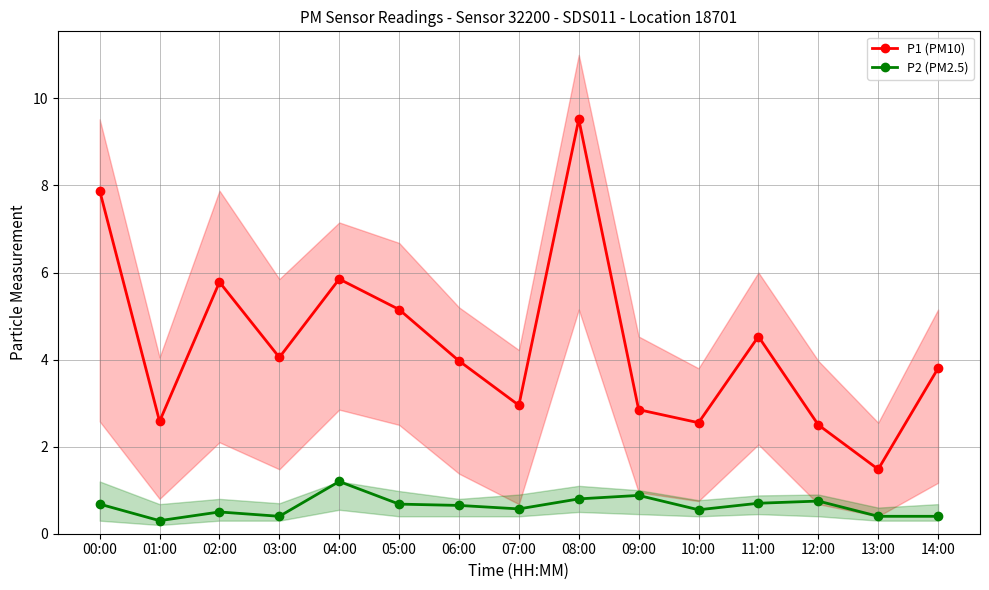

In P2 (PM2.5), how many points are higher than both neighbors (excluding endpoints)?

4